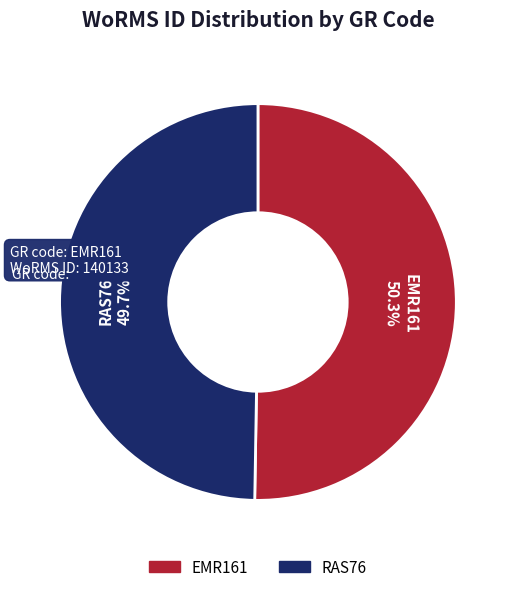

Combined, what portion of the pie is RAS76 and EMR161?

100.0%